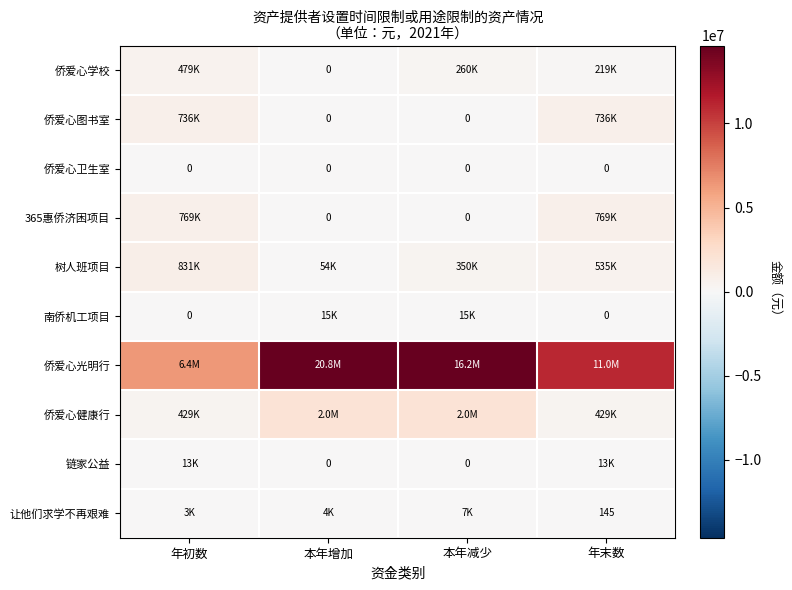

How many values in the 侨爱心学校 series are below 260000?

2